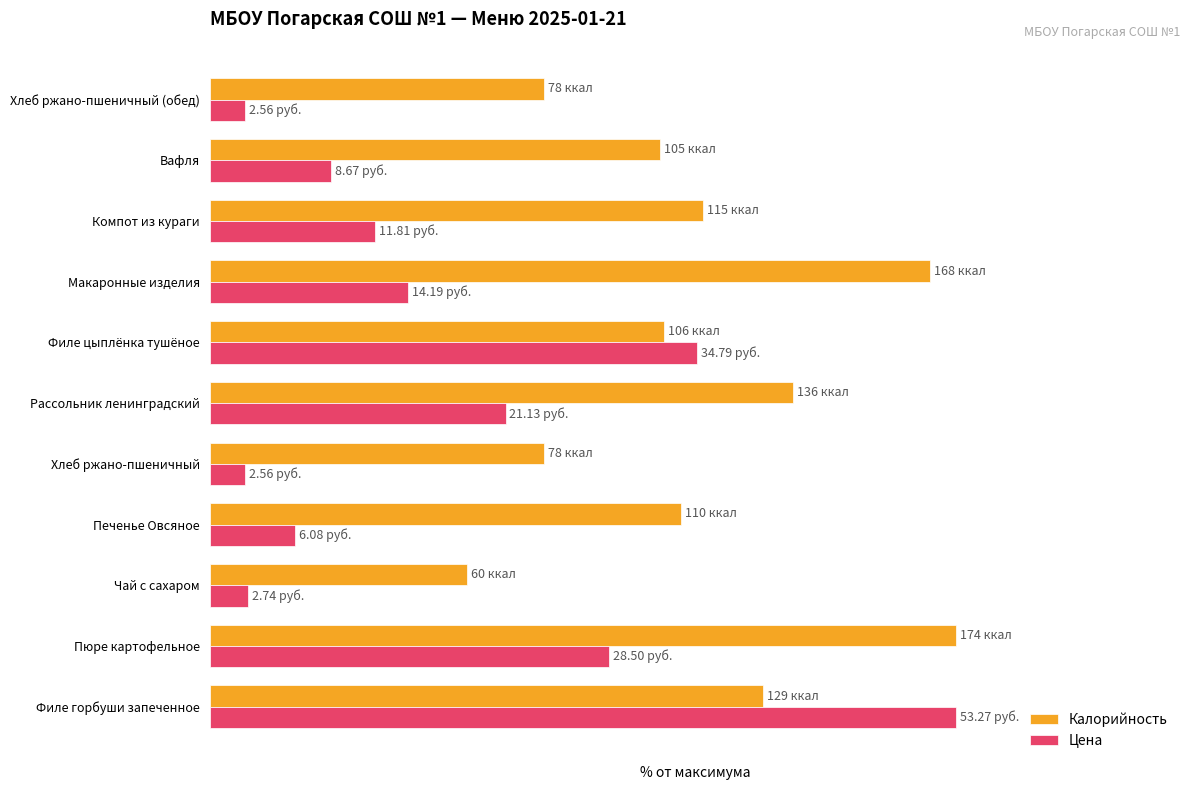

What are all the series names shown in the legend?

Калорийность, Цена